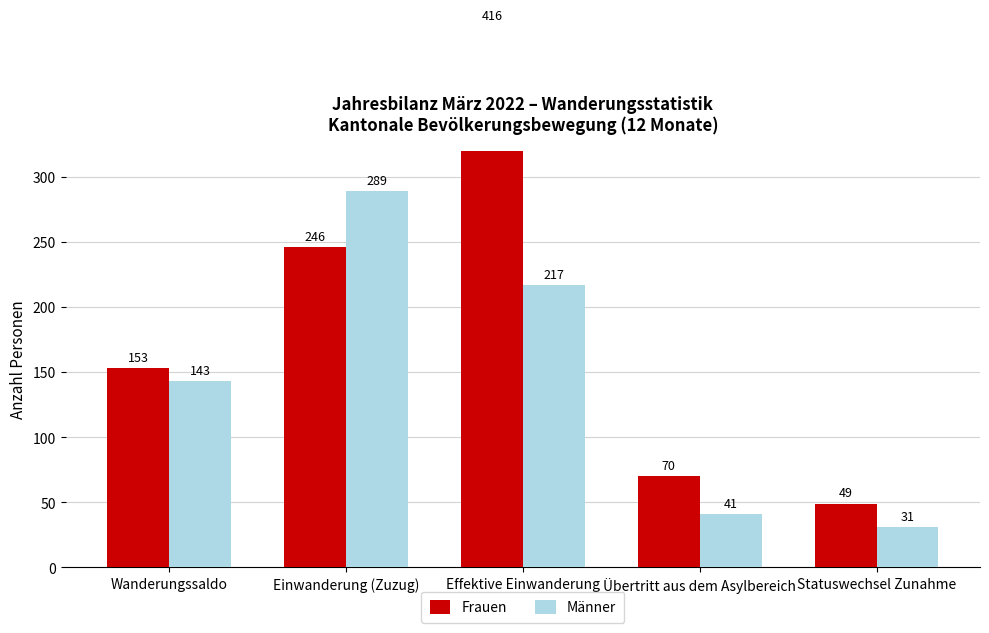

At which label does Männer reach its minimum?

Statuswechsel Zunahme